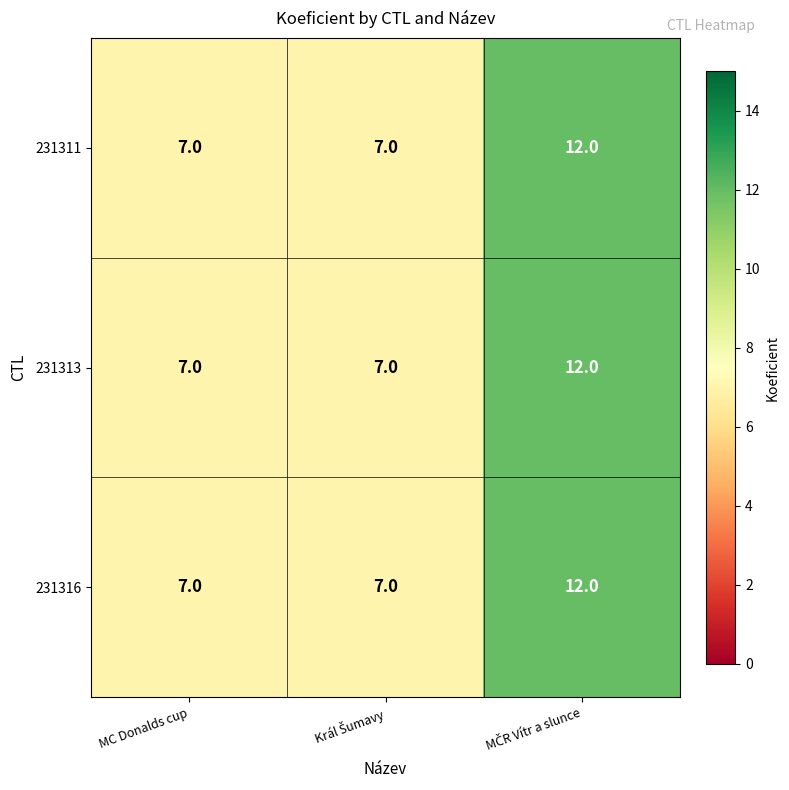

What is the sum of all 231316 values?

26